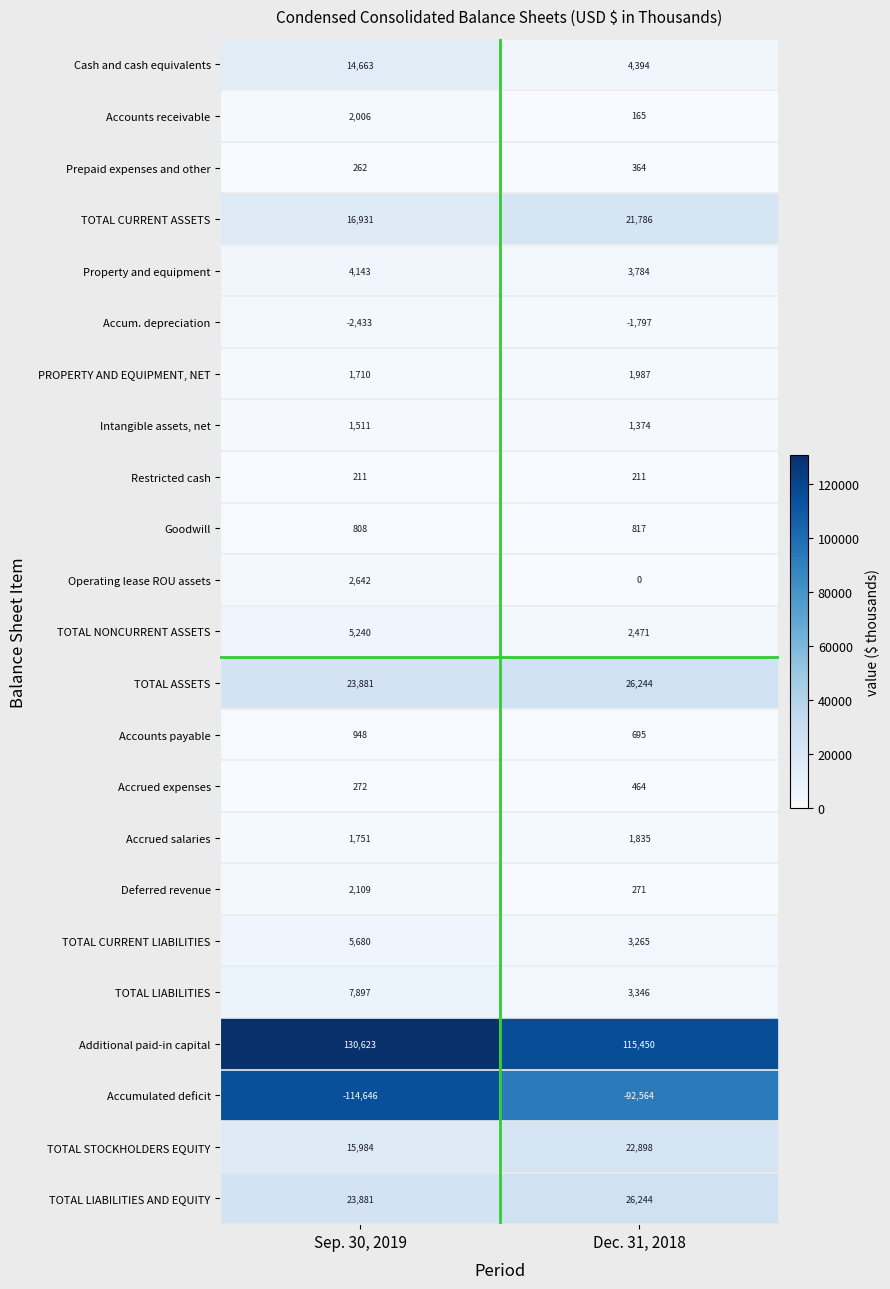

List the labels in order of TOTAL ASSETS value, smallest first.

Sep. 30, 2019, Dec. 31, 2018